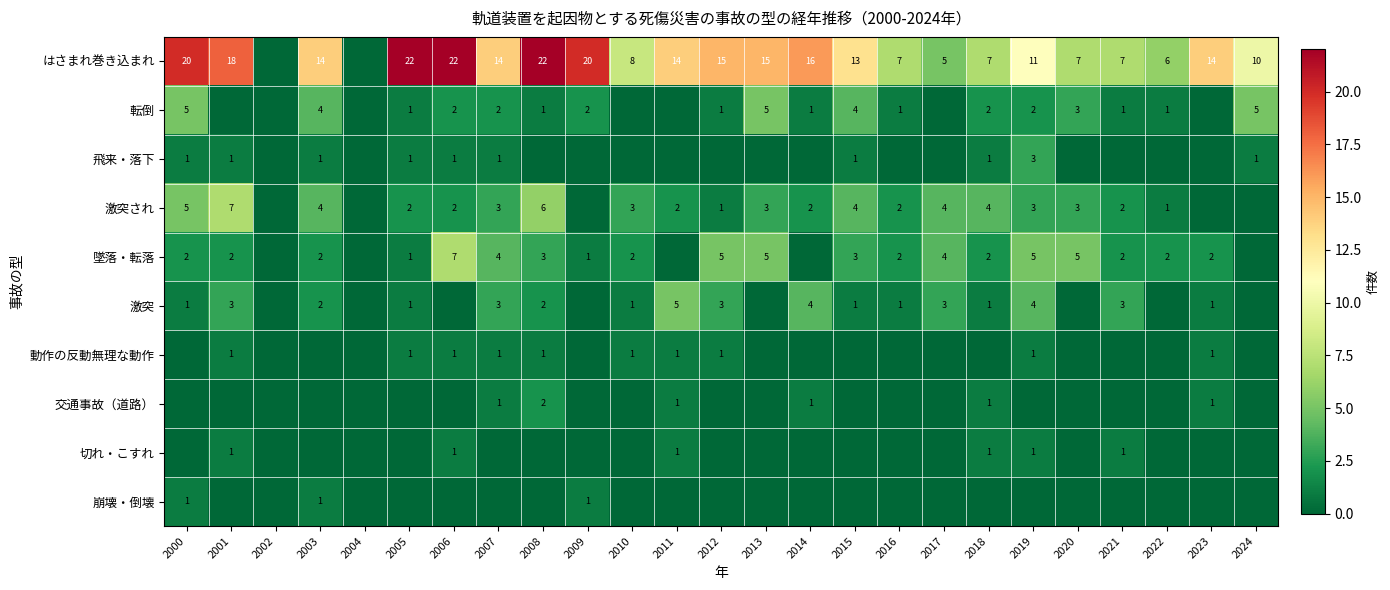

The 激突され series shows 3 at 2017. True or false?

False